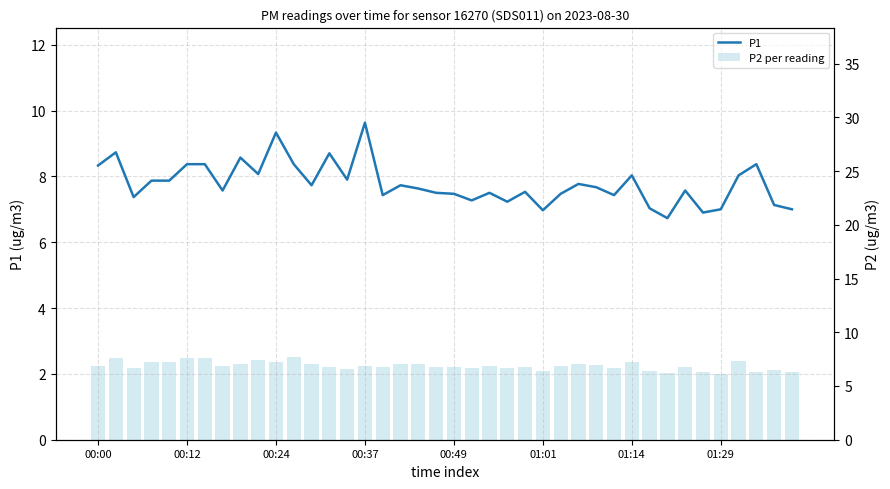

How many groups of bars are there?

40